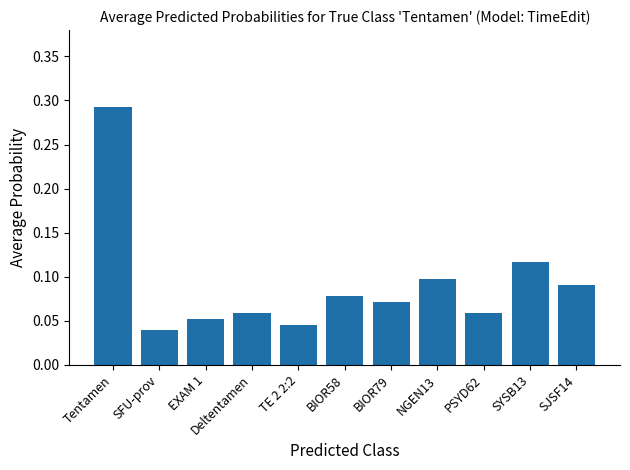

What position from the left is EXAM 1?

3